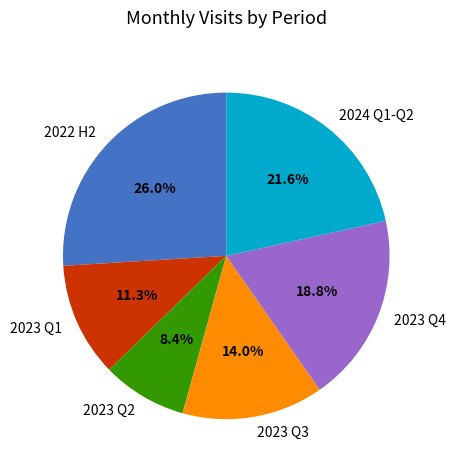

To the nearest percent, what is the average slice percentage?

17%